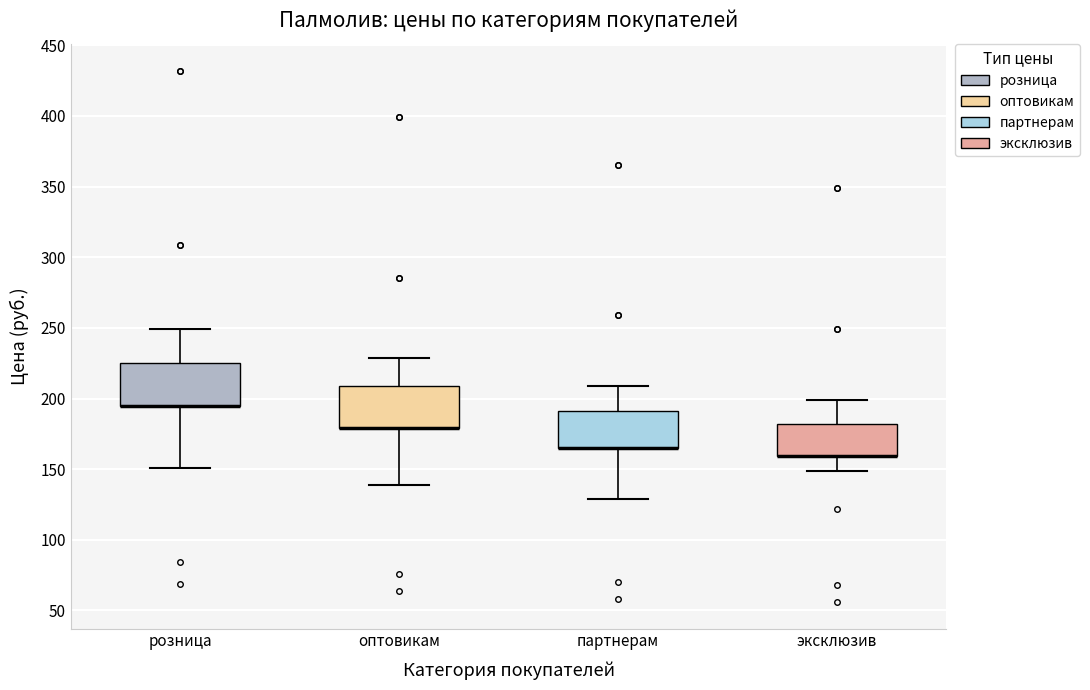

Reading left to right, read every box against the y-axis: the position of its median line, the range the box covers, and the ends of its whiskers. The values are not printed on the chart, so give them approximately, as read against the axis.

розница: median 195 (drawn on the box's lower edge), box 195 to 225, whiskers 150 to 250
оптовикам: median 180 (drawn on the box's lower edge), box 180 to 210, whiskers 140 to 230
партнерам: median 165 (drawn on the box's lower edge), box 165 to 190, whiskers 130 to 210
эксклюзив: median 160 (drawn on the box's lower edge), box 160 to 180, whiskers 150 to 200